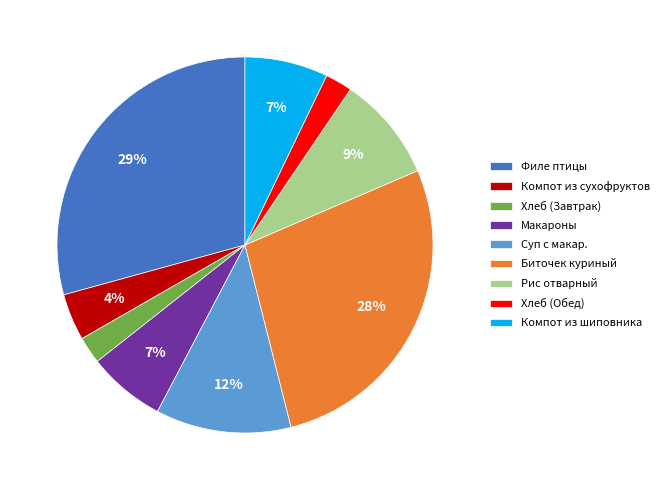

How many segments does this pie chart have?

9